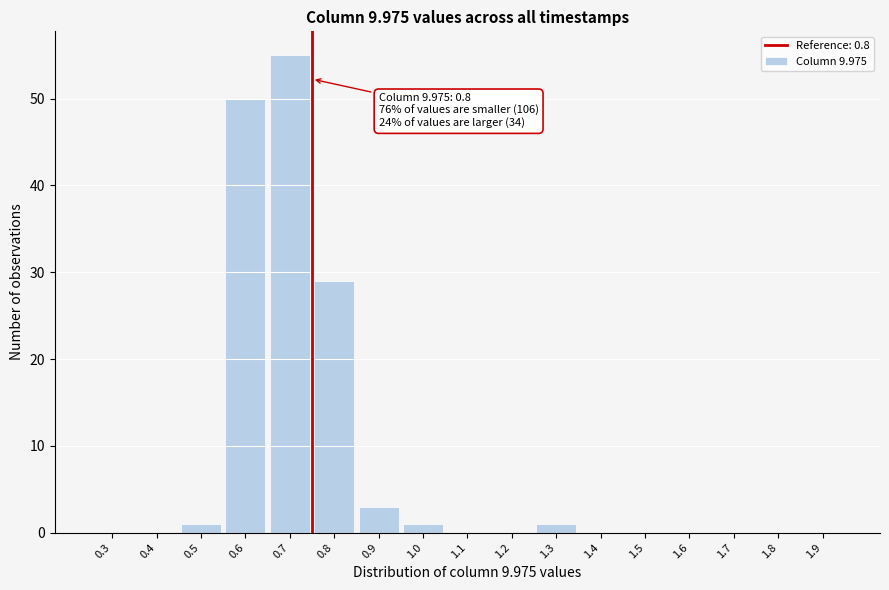

Reading right to left, extract all data points from this chart.

1.9=0	1.8=0	1.7=0	1.6=0	1.5=0	1.4=0	1.3=1	1.2=0	1.1=0	1.0=1	0.9=3	0.8=29	0.7=55	0.6=50	0.5=1	0.4=0	0.3=0